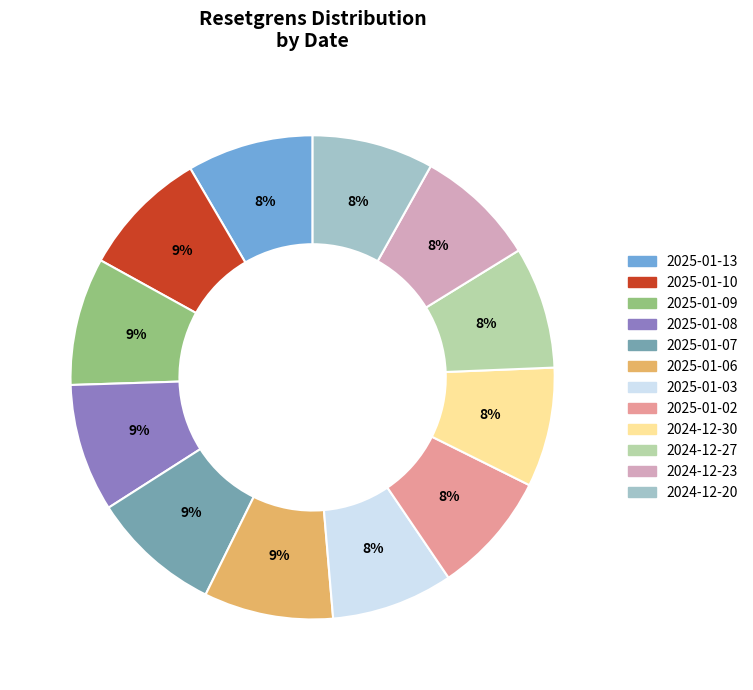

Is the sum of 2025-01-02 and 2025-01-07 greater than half?

No